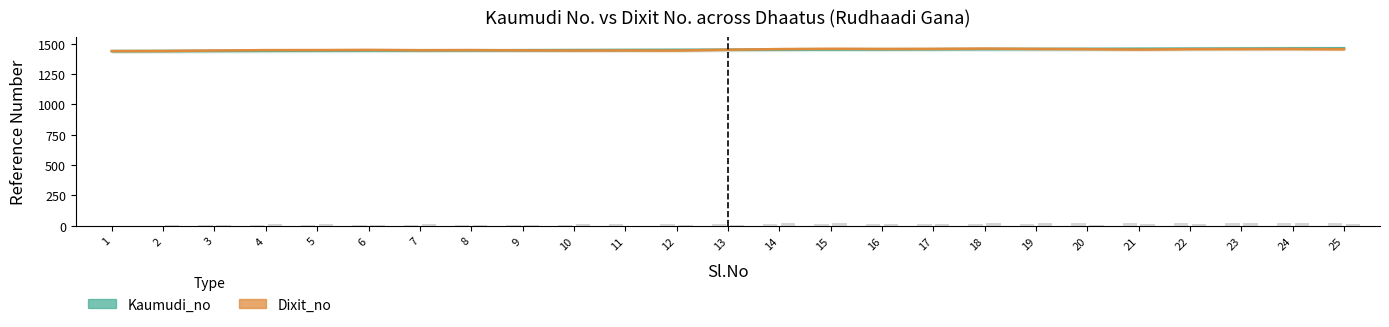

Which series changed the most between 11 and 16?

Dixit_no